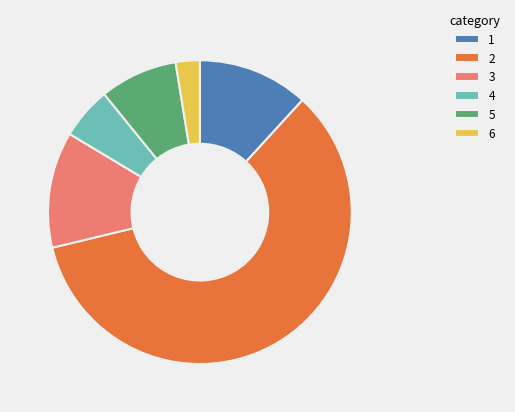

Which category accounts for the majority?

2